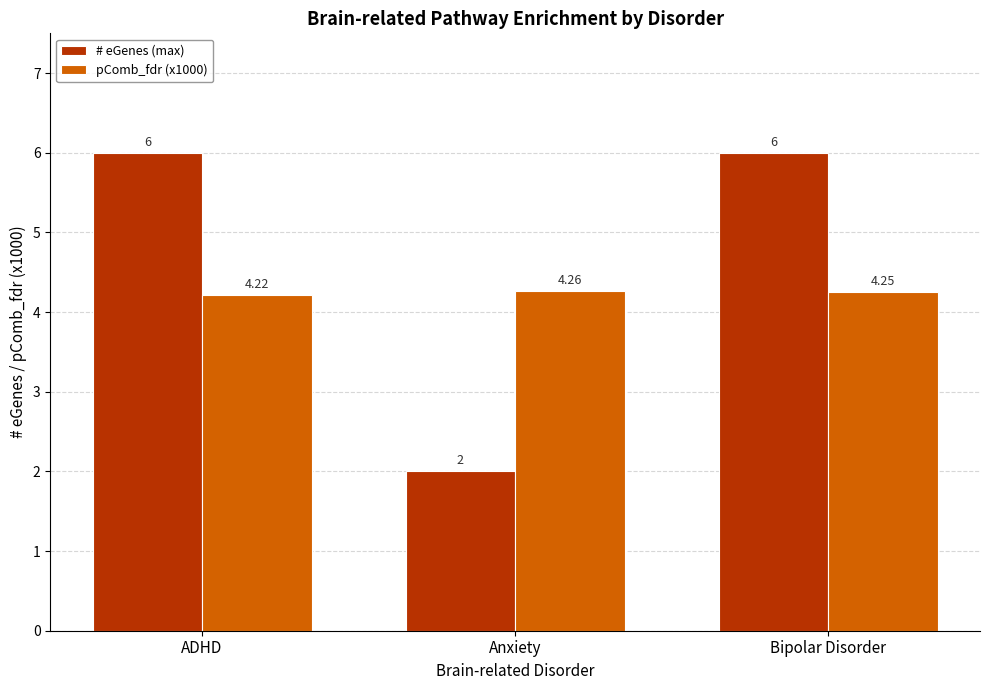

Does the chart contain any negative values?

No